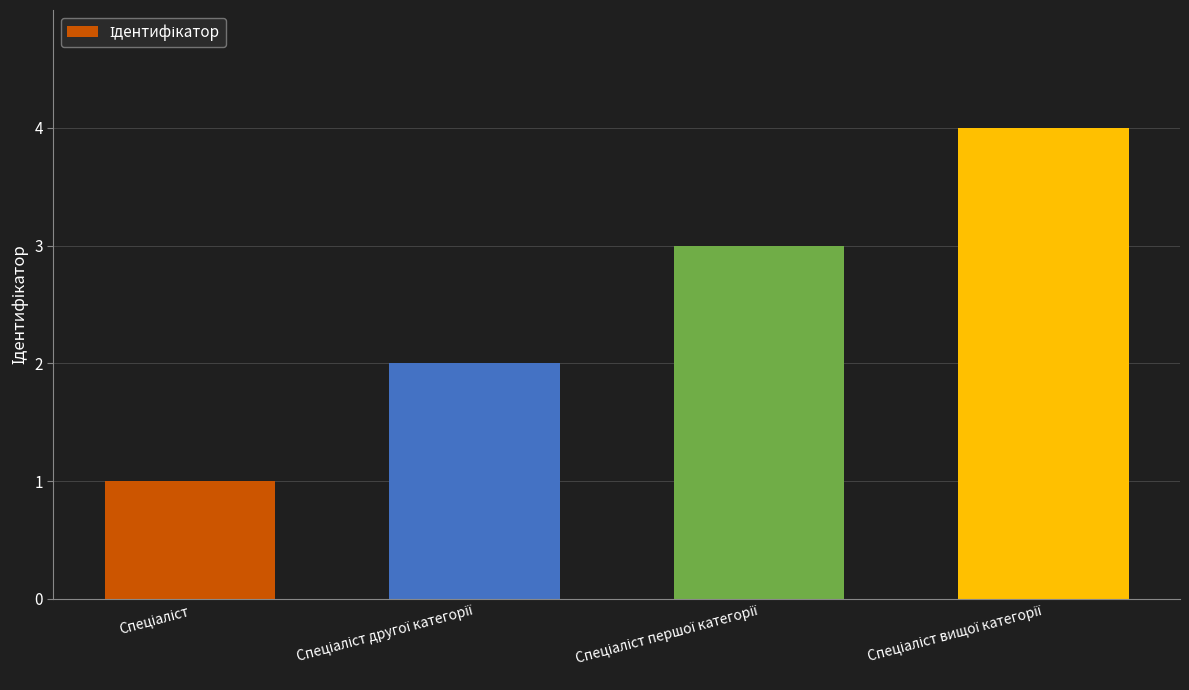

How many values are between 2 and 4?

3